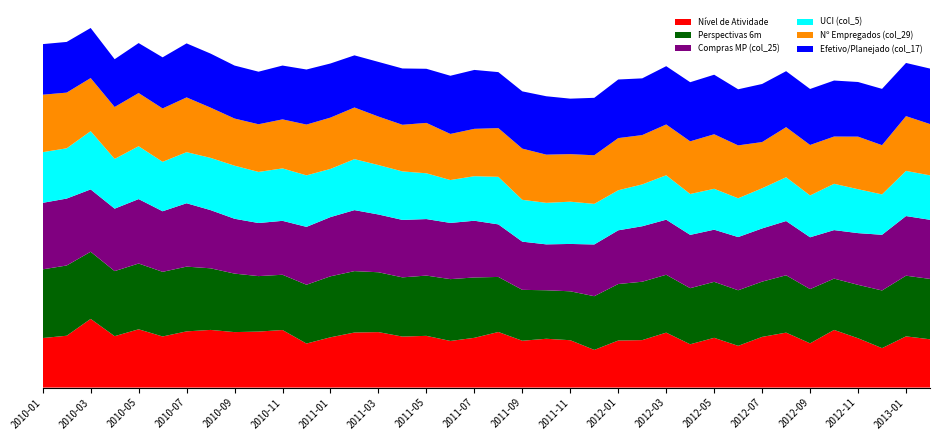

Reading left to right, extract all data points from this chart.

Nível de Atividade: 47.6	49.8	66.0	49.4	56.0	49.1	54.0	55.4	53.3	53.8	55.3	42.3	48.3	52.9	53.3	49.0	49.7	44.8	47.8	53.4	45.0	46.9	45.5	36.2	45.2	45.6	52.8	41.6	47.8	40.1	48.7	52.8	42.5	55.4	47.4	37.9	49.2	46.4
Perspectivas 6m: 66.0	67.5	64.5	62.5	63.2	62.1	62.2	59.2	56.2	53.3	53.1	56.5	58.6	59.0	57.5	56.9	57.9	59.4	58.0	52.9	48.9	46.6	47.0	51.6	54.3	56.1	55.6	53.9	53.8	53.4	53.1	55.1	52.1	49.3	51.3	55.4	58.3	58.0
Compras MP (col_25): 63.9	64.3	59.9	60.0	61.9	58.2	60.9	55.9	52.7	51.0	51.8	55.6	56.9	58.6	55.5	55.2	54.3	54.0	54.5	50.5	46.3	44.1	45.5	49.7	51.6	53.3	52.9	51.2	50.1	51.1	51.1	52.1	49.8	46.6	49.7	53.5	57.3	56.8
UCI (col_5): 48.7	48.3	56.0	47.8	50.8	47.5	49.1	50.2	51.0	49.1	50.4	49.5	46.3	49.0	47.5	46.6	44.0	41.2	42.8	45.7	40.2	39.9	40.6	39.0	38.5	40.2	42.7	39.3	39.3	37.3	38.6	42.1	40.2	44.5	42.2	38.8	43.4	42.7
Nº Empregados (col_29): 55.2	53.5	51.0	49.9	51.1	51.3	52.6	48.3	45.3	45.8	47.1	48.8	49.3	49.6	46.6	44.8	48.4	44.3	45.5	46.8	49.2	46.3	45.7	46.7	50.1	47.4	48.8	50.6	52.4	50.8	44.4	48.1	48.5	45.4	50.5	47.3	52.6	49.3
Efetivo/Planejado (col_17): 48.6	48.7	48.1	45.9	48.0	49.1	51.9	51.9	50.9	50.5	51.7	52.9	52.0	50.1	52.5	54.1	52.0	55.9	56.6	53.8	55.0	56.1	53.3	55.2	56.3	54.5	56.0	56.8	57.2	53.9	55.8	53.8	53.8	53.8	52.5	54.1	51.1	53.3